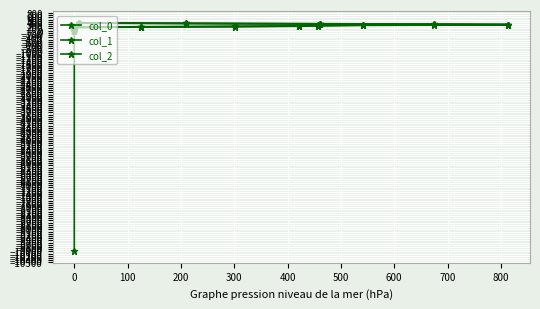

Which series has the largest total across all categories?

col_2